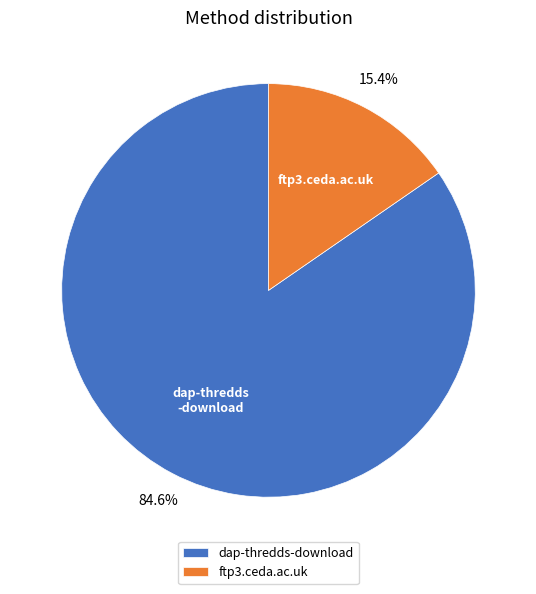

What is the largest slice in the pie chart?

dap-thredds-download